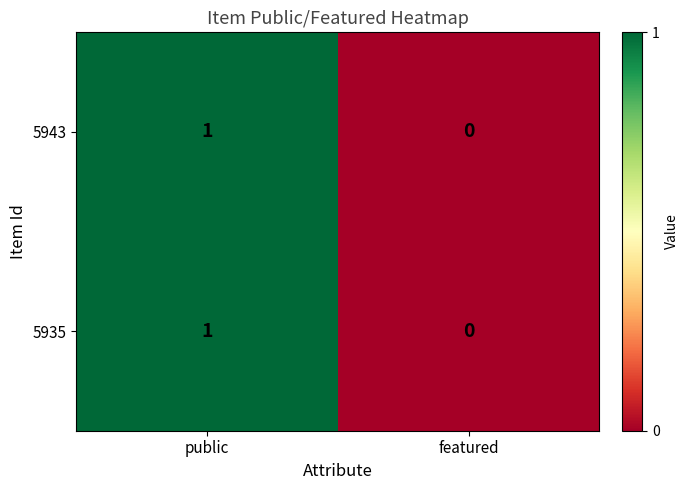

Count the number of categories in the chart.

2